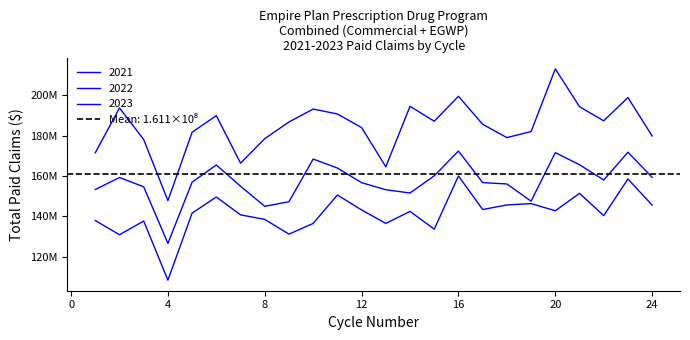

Which category has the lowest value in the 2023 series?

4